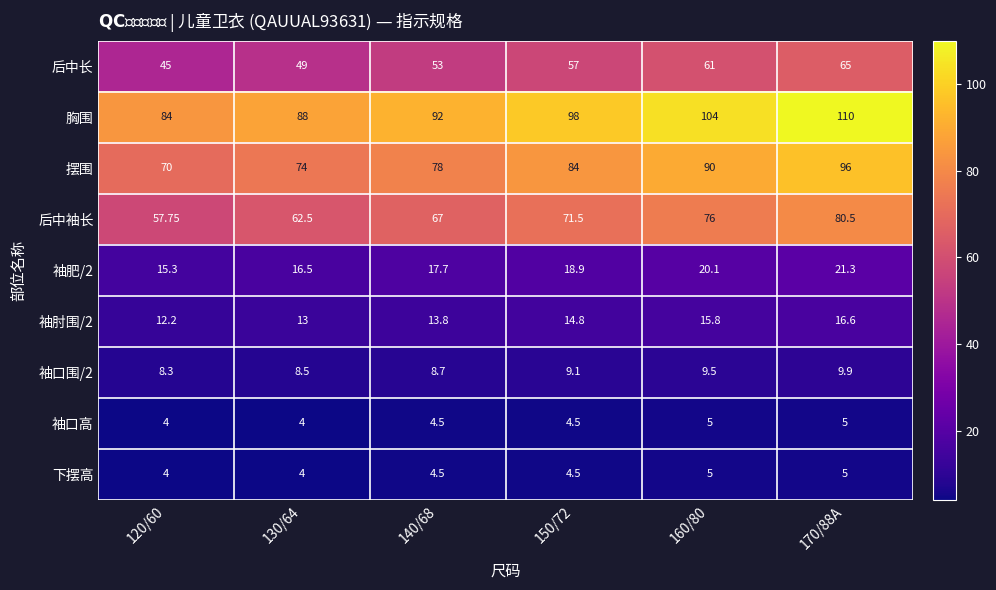

Which series has the largest total across all categories?

胸围